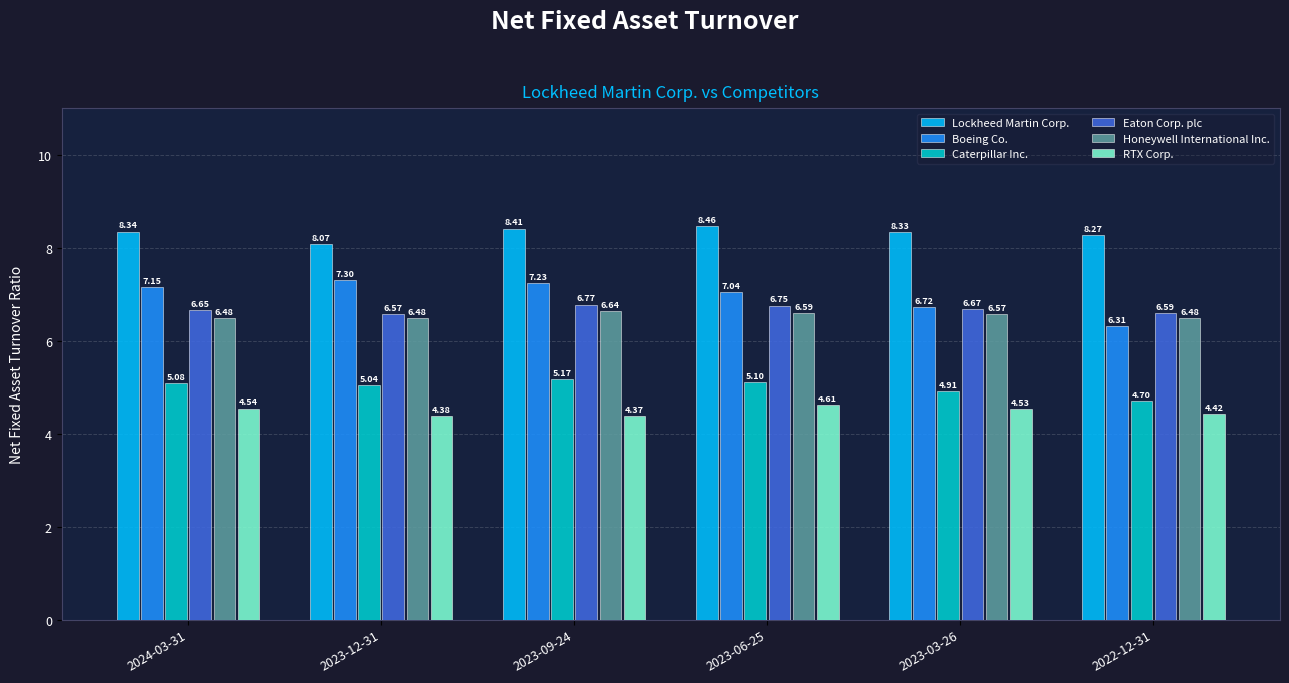

Does the chart contain stacked bars?

No